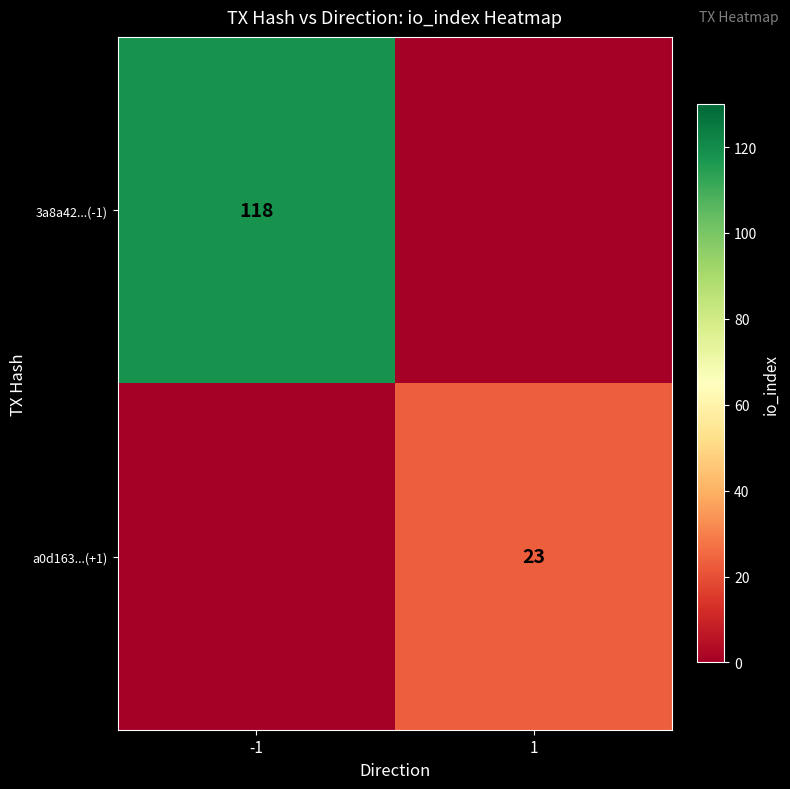

How many distinct data groups are displayed?

2